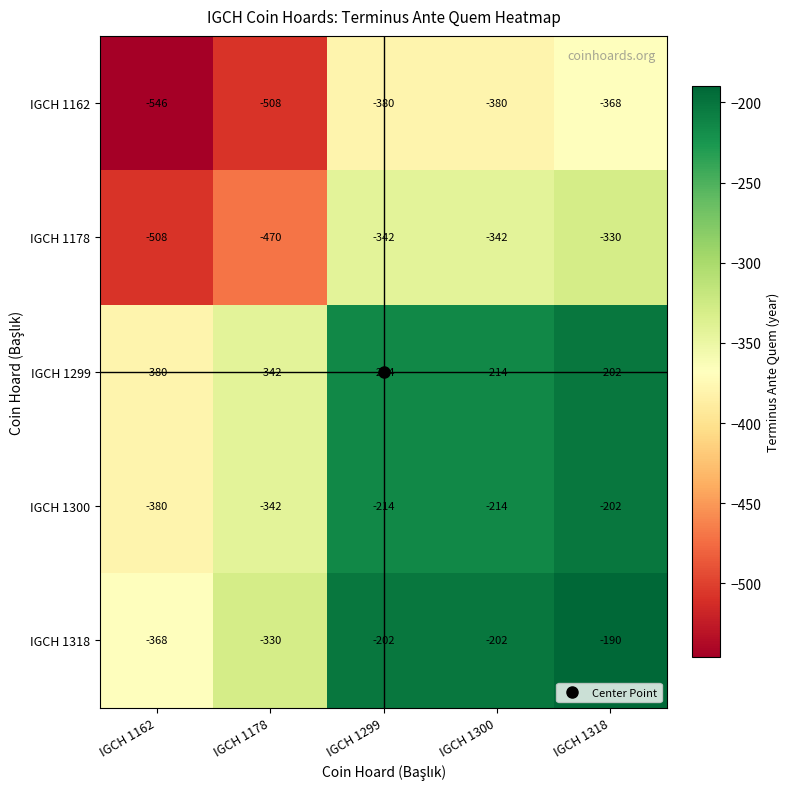

What is the spread (max minus min) of values at IGCH 1318?

178